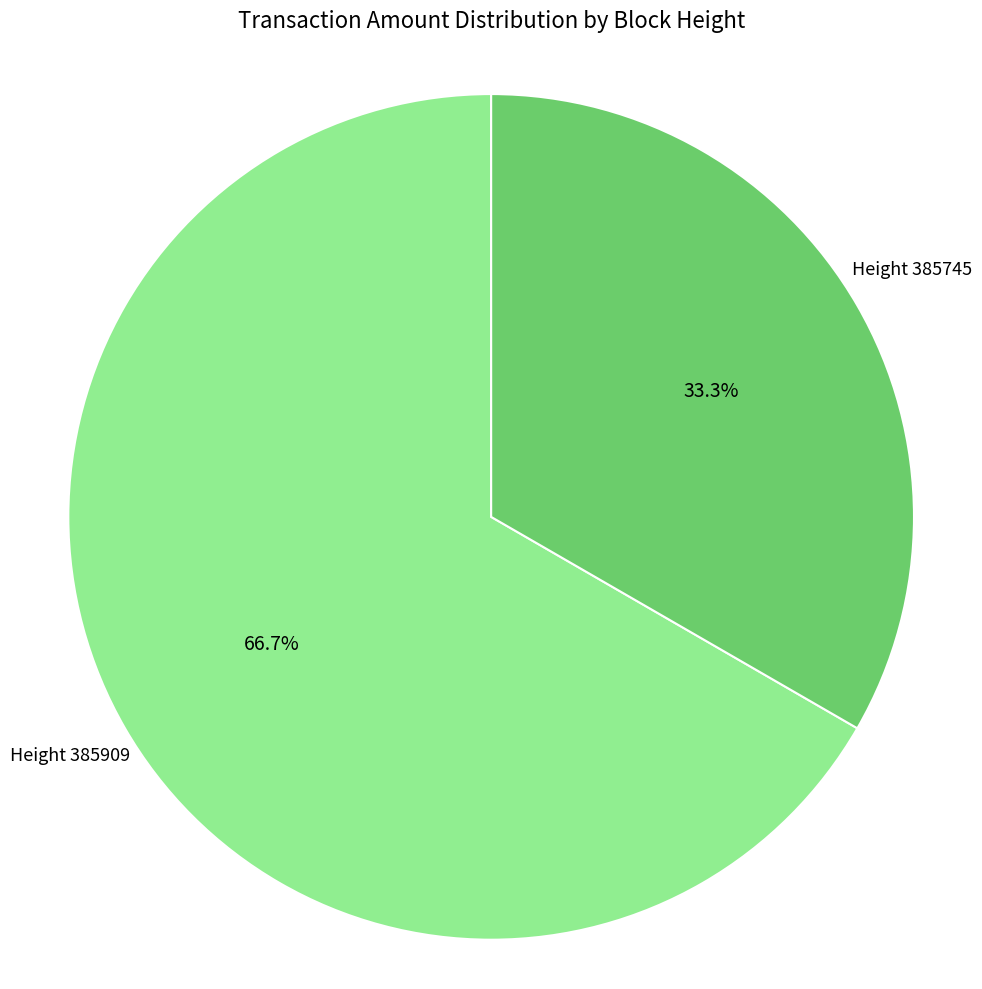

Between Height 385909 and Height 385745, which is larger?

Height 385909